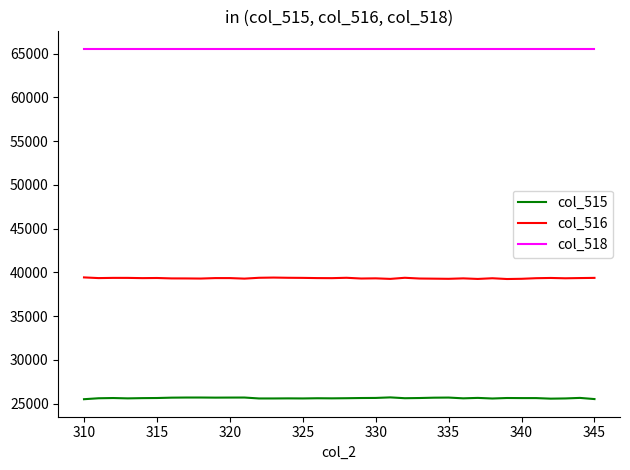

Which series has the largest total across all categories?

col_518